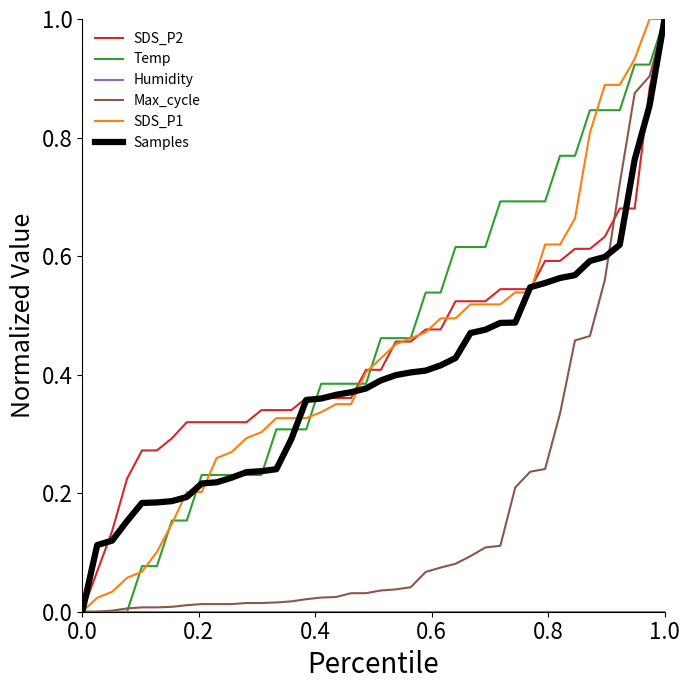

What is the maximum value shown in the chart?

1.0